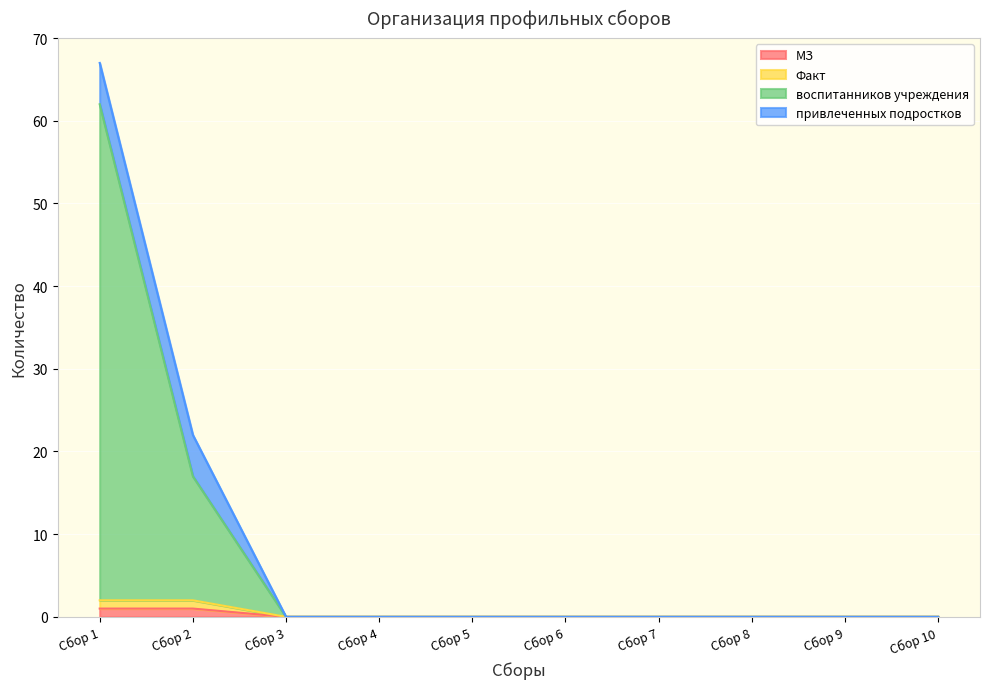

Is it true that МЗ equals 1 at Сбор 4?

False